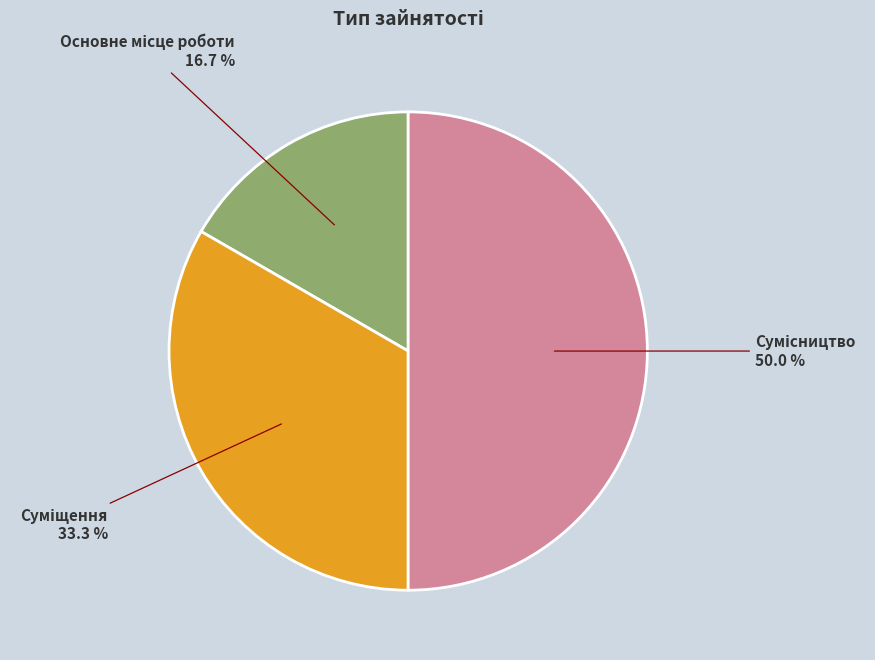

To the nearest percent, what is the combined percentage of Основне місце роботи and Сумісництво?

67%